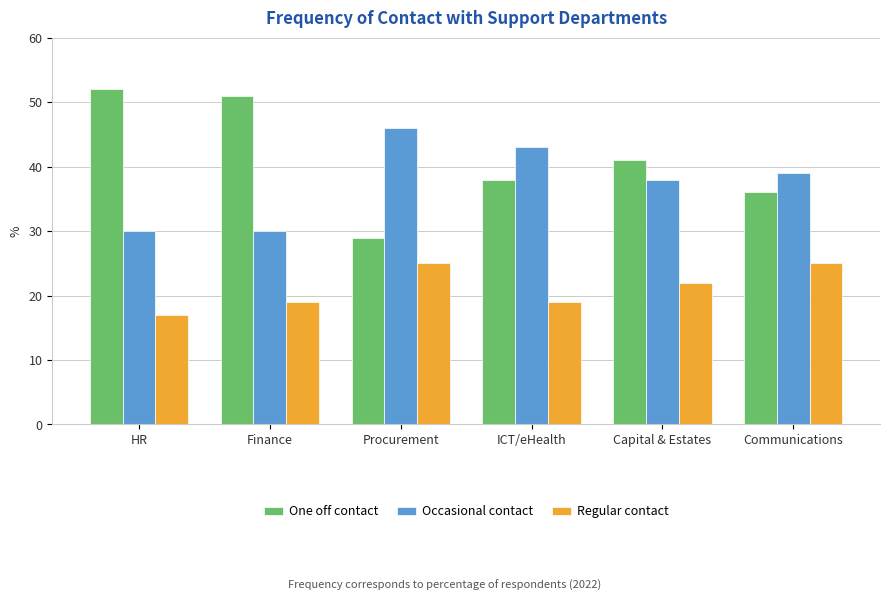

Is the value of One off contact at Capital & Estates greater than the value of Regular contact at Finance?

Yes